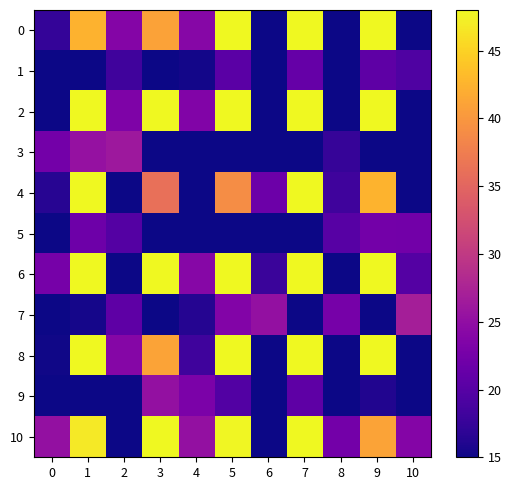

Reading left to right, transcribe all the data shown in this chart.

0: 0=17.4	1=42.4	2=23.9	3=41.0	4=24.1	5=48.0	6=15.0	7=48.0	8=15.0	9=48.0	10=15.0
1: 0=15.0	1=15.0	2=18.3	3=15.0	4=15.3	5=20.3	6=15.0	7=21.2	8=15.0	9=20.6	10=19.4
2: 0=15.0	1=48.0	2=23.4	3=48.0	4=23.5	5=48.0	6=15.0	7=48.0	8=15.0	9=48.0	10=15.0
3: 0=22.4	1=25.4	2=26.1	3=15.0	4=15.0	5=15.0	6=15.0	7=15.0	8=17.6	9=15.0	10=15.0
4: 0=16.4	1=48.0	2=15.0	3=36.1	4=15.0	5=39.0	6=21.8	7=48.0	8=18.2	9=42.5	10=15.0
5: 0=15.0	1=21.8	2=19.9	3=15.0	4=15.0	5=15.0	6=15.0	7=15.0	8=20.1	9=22.5	10=22.3
6: 0=22.7	1=48.0	2=15.0	3=48.0	4=24.0	5=48.0	6=17.8	7=48.0	8=15.0	9=48.0	10=19.9
7: 0=15.0	1=15.5	2=20.6	3=15.0	4=16.3	5=23.7	6=25.3	7=15.0	8=22.7	9=15.0	10=26.9
8: 0=15.2	1=48.0	2=24.0	3=41.2	4=18.1	5=48.0	6=15.0	7=48.0	8=15.0	9=48.0	10=15.0
9: 0=15.0	1=15.0	2=15.0	3=25.3	4=23.1	5=19.8	6=15.0	7=20.6	8=15.0	9=16.1	10=15.0
10: 0=25.2	1=46.8	2=15.0	3=48.0	4=25.2	5=47.9	6=15.0	7=48.0	8=22.5	9=41.1	10=23.8